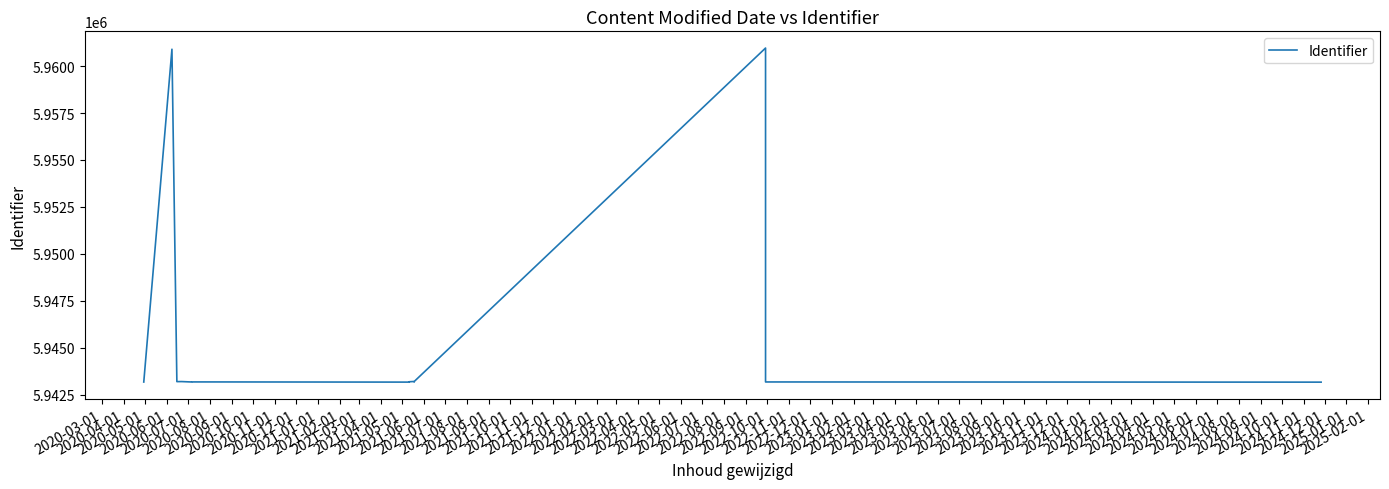

True or false: the data has more than 0 interior local peaks.

True